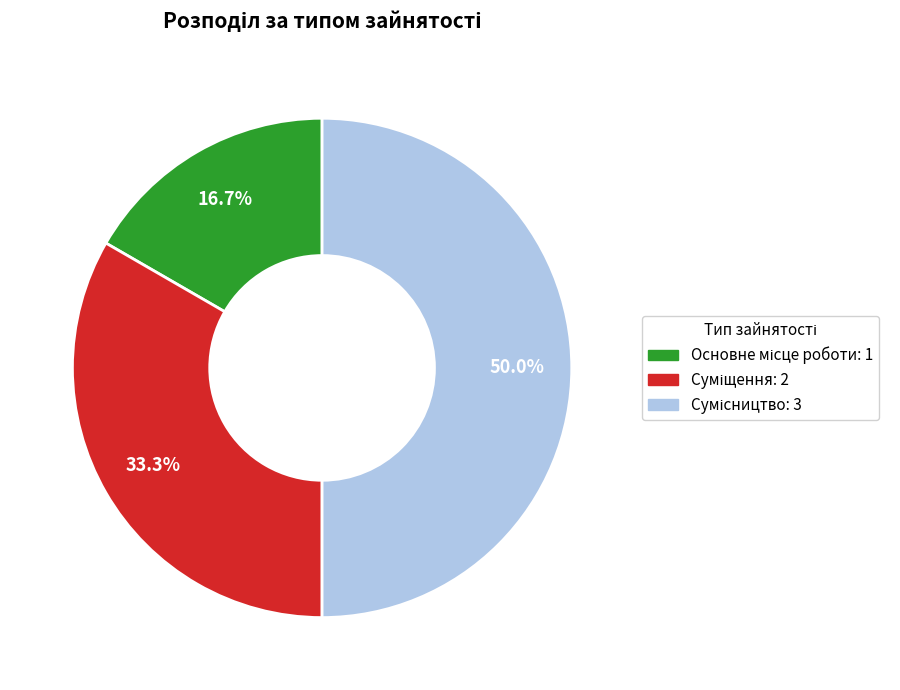

Does any single category account for the majority?

No